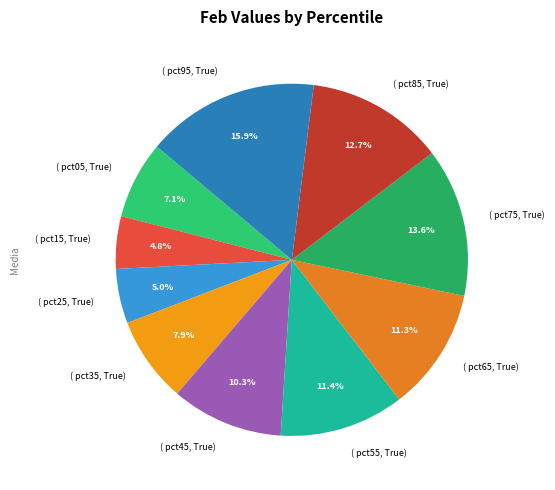

Between ( pct45, True) and ( pct85, True), which is larger?

( pct85, True)